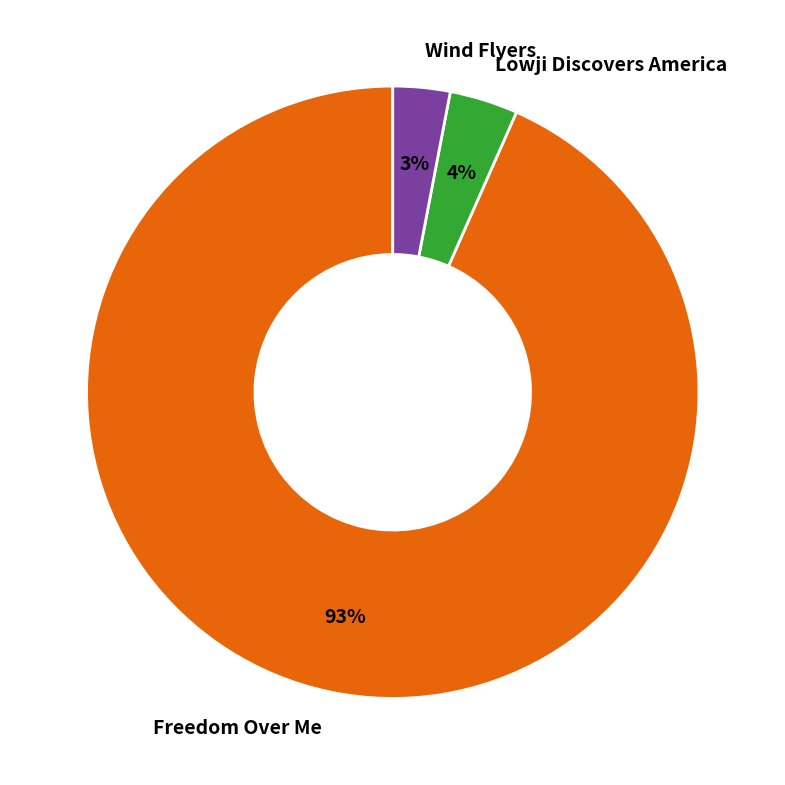

True or false: Freedom Over Me accounts for 88% of the total.

False